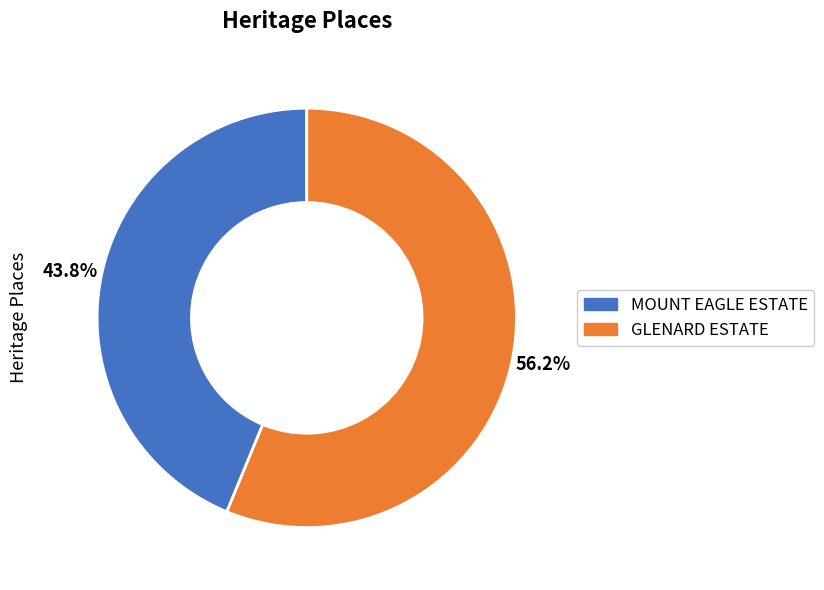

Which slice is the smallest?

MOUNT EAGLE ESTATE